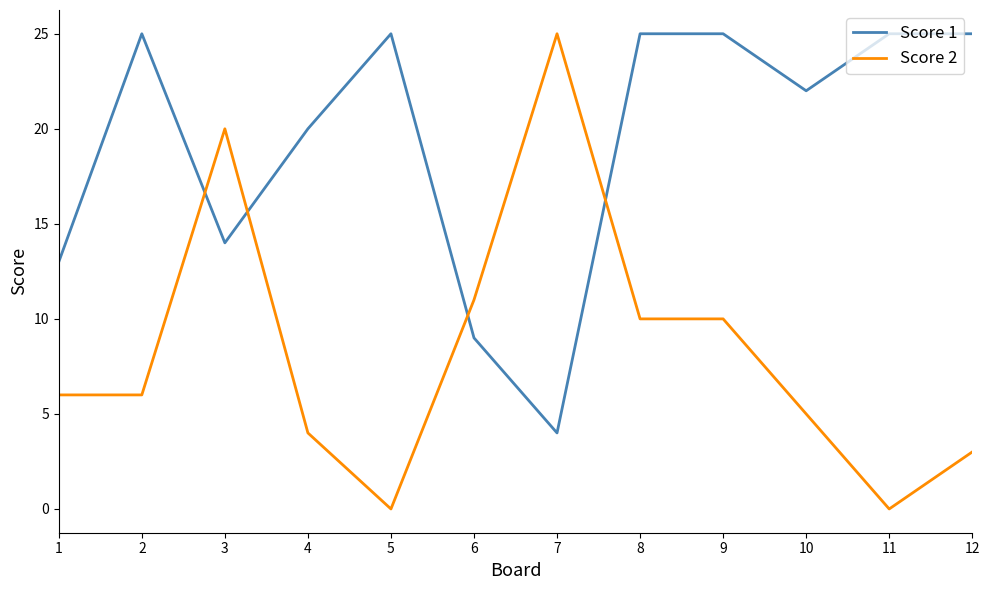

Reading left to right, extract all data points from this chart.

Score 1: 13	25	14	20	25	9	4	25	25	22	25	25
Score 2: 6	6	20	4	0	11	25	10	10	5	0	3